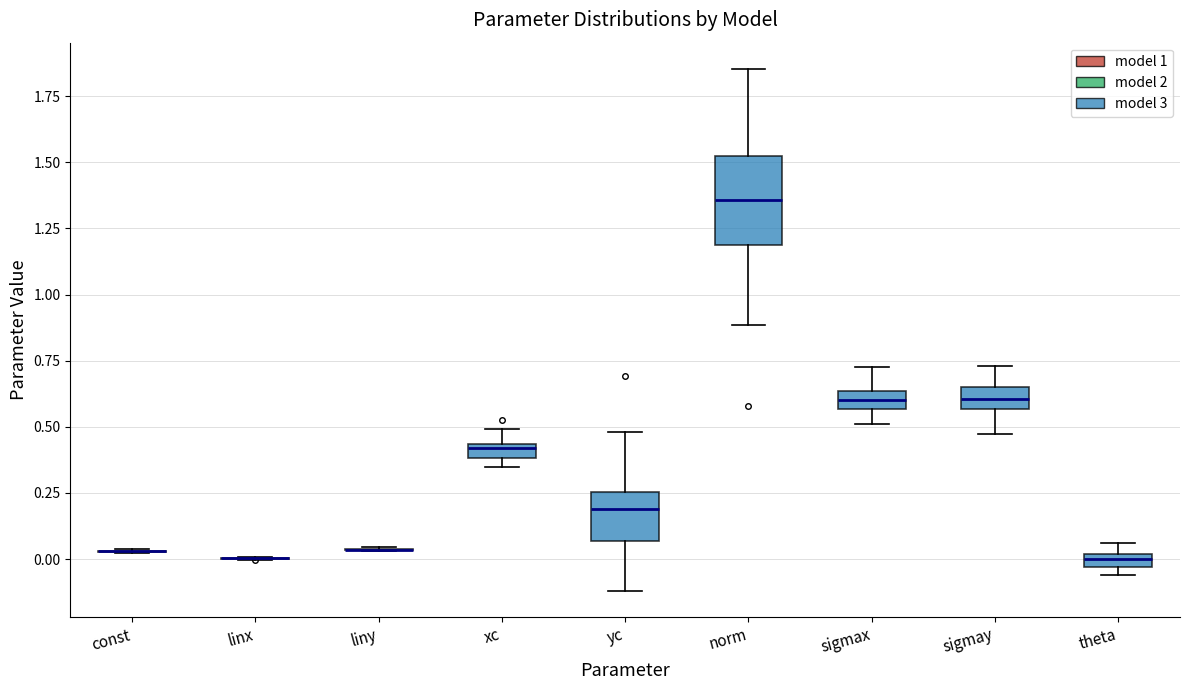

Which box is the tallest, from its lower edge to its upper edge?

norm